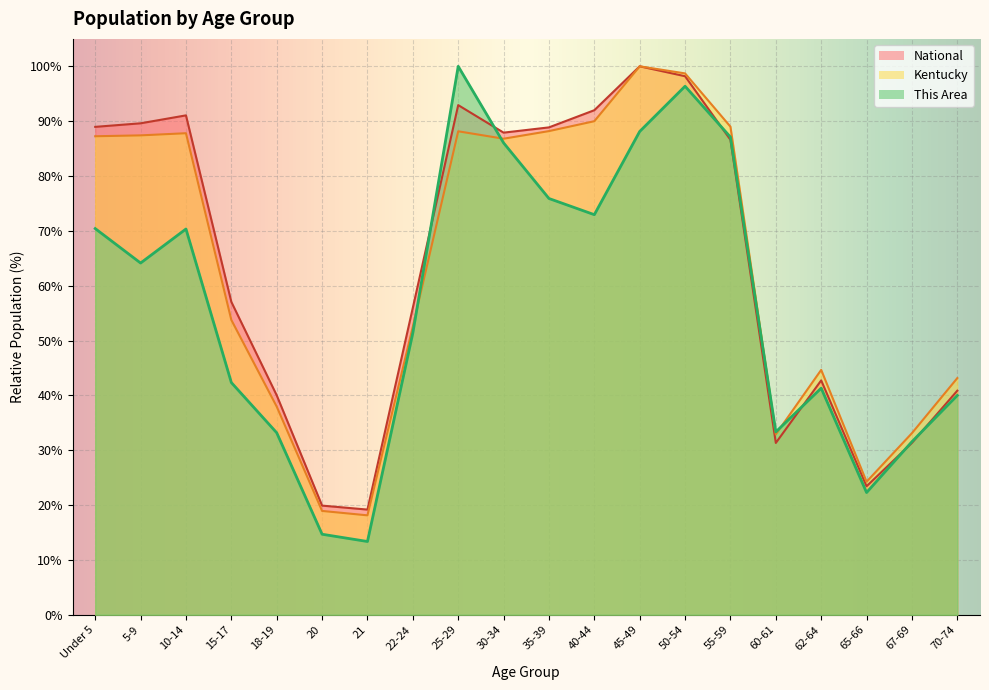

In This Area, how many points are lower than both neighbors (excluding endpoints)?

5